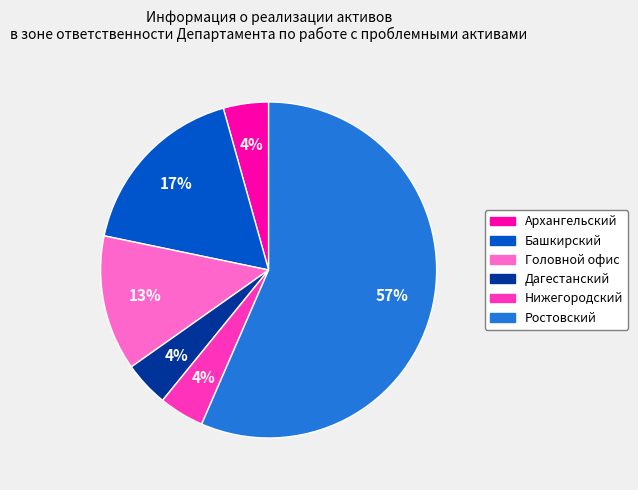

Which has a higher value, Нижегородский or Ростовский?

Ростовский